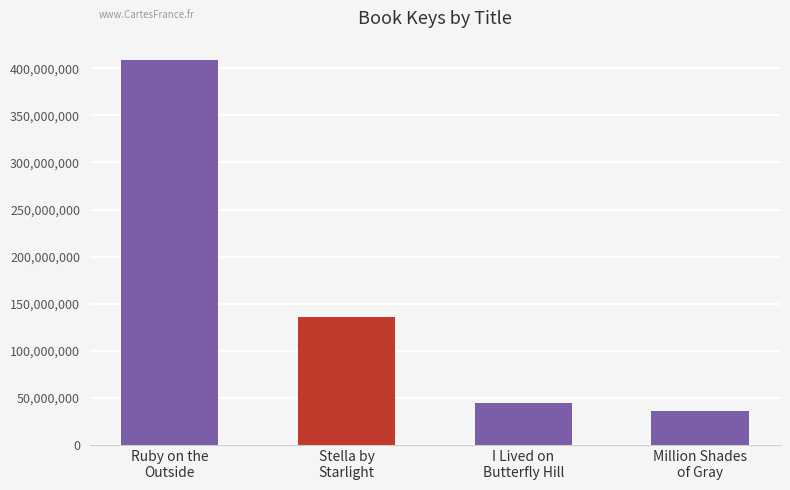

What is the change in value from Stella by
Starlight to Million Shades
of Gray?

-99766667